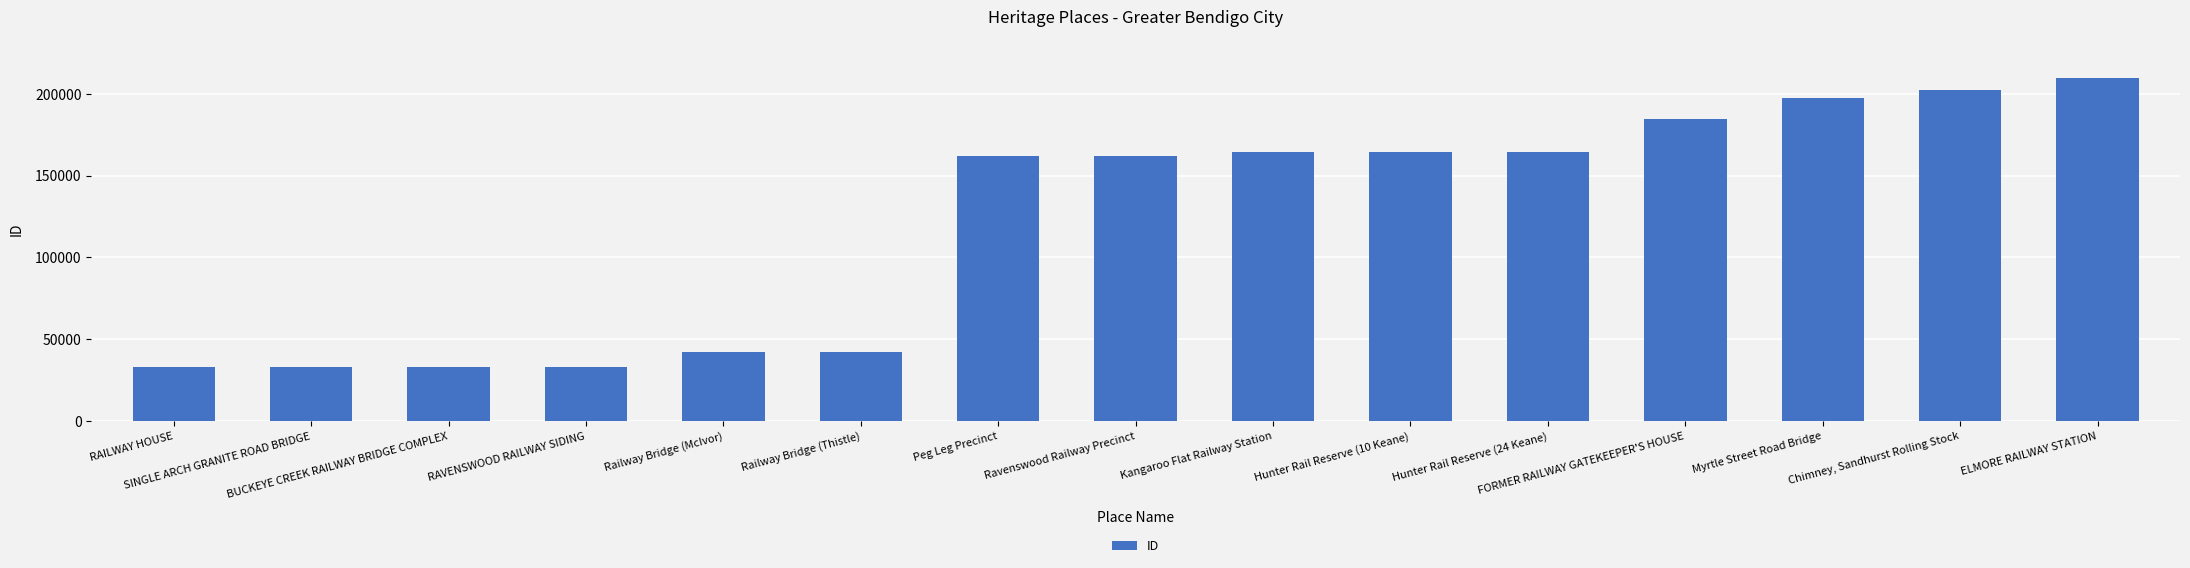

What is the greatest value displayed?

209845